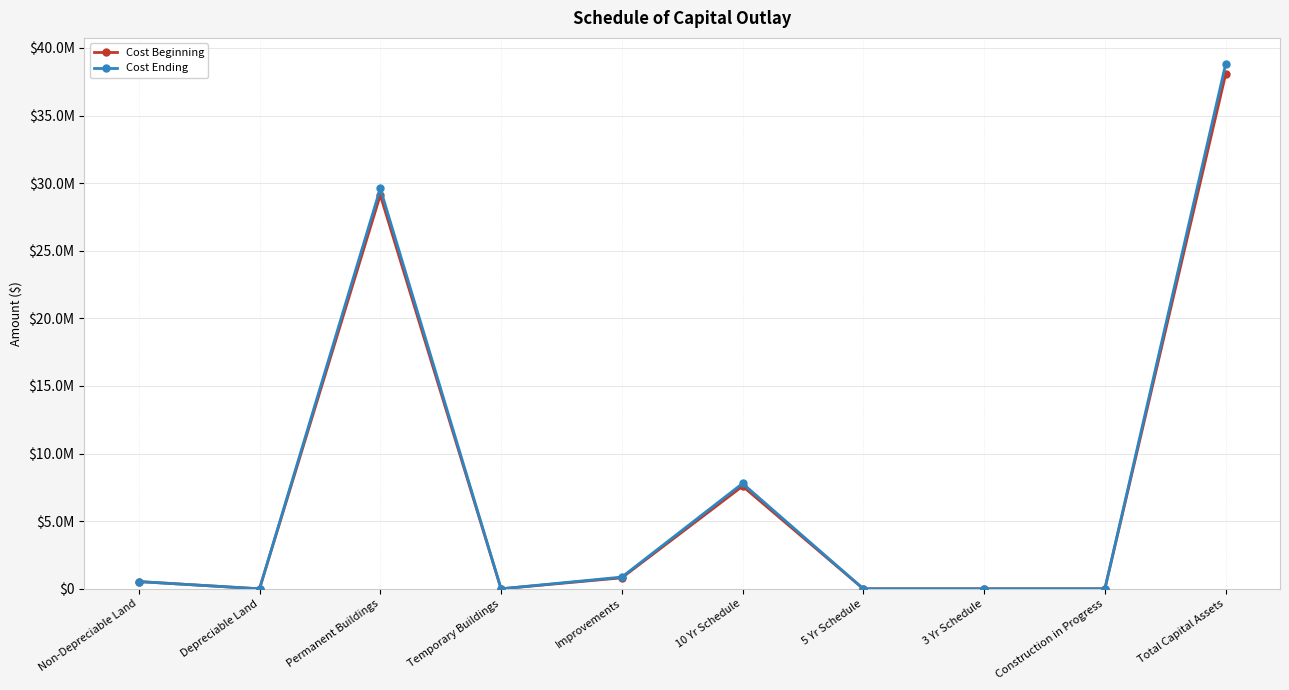

What are all the series names shown in the legend?

Cost Beginning, Cost Ending